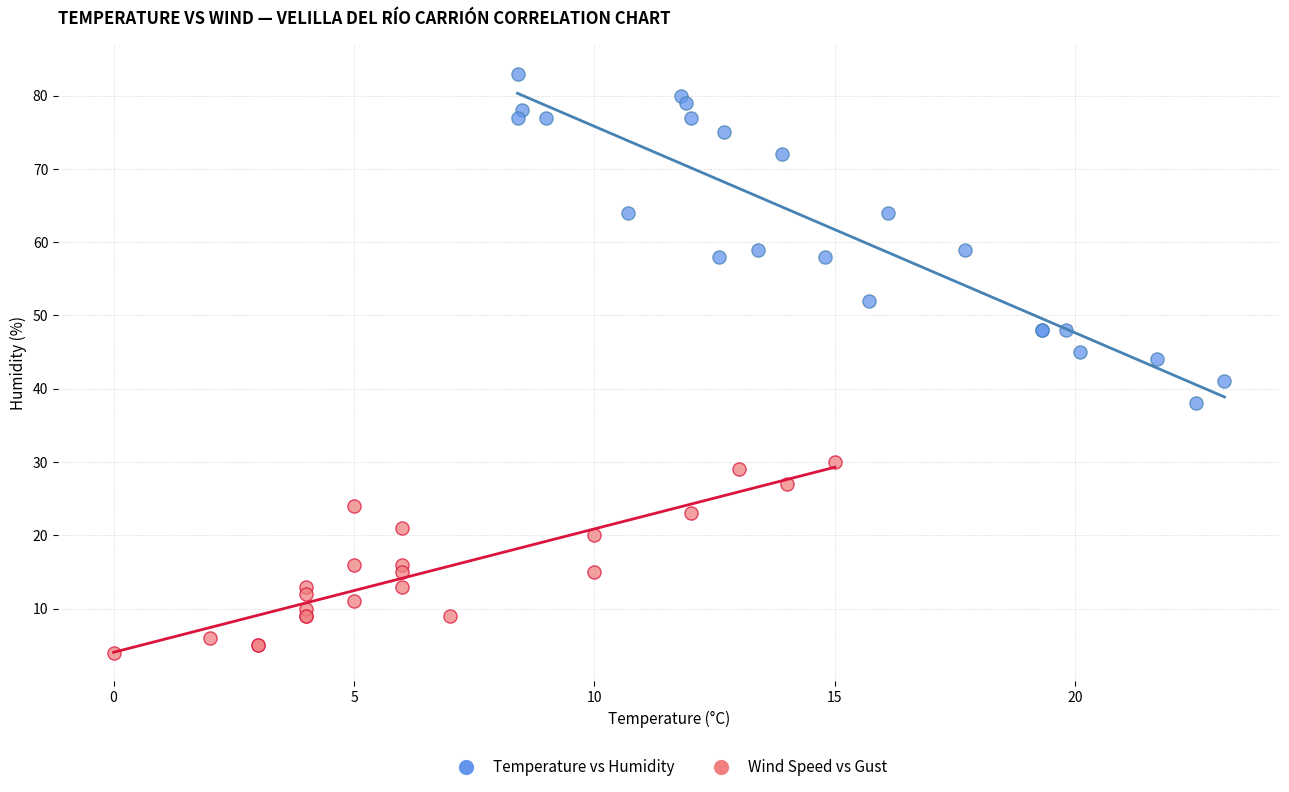

Which series reaches the minimum Y coordinate?

Wind Speed vs Gust